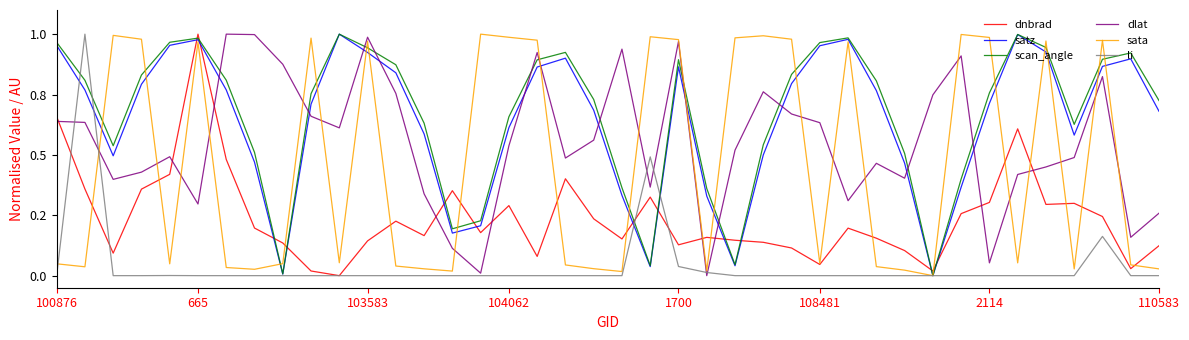

In dlat, how many points are higher than both neighbors (excluding endpoints)?

10